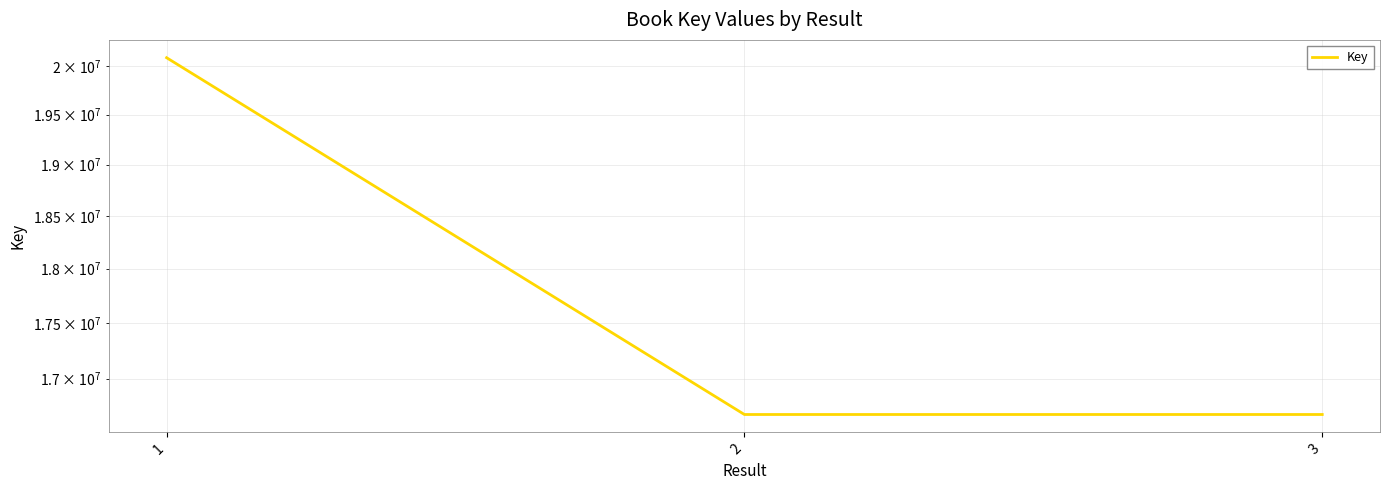

Where is the data nearest to the value 18385540?

3